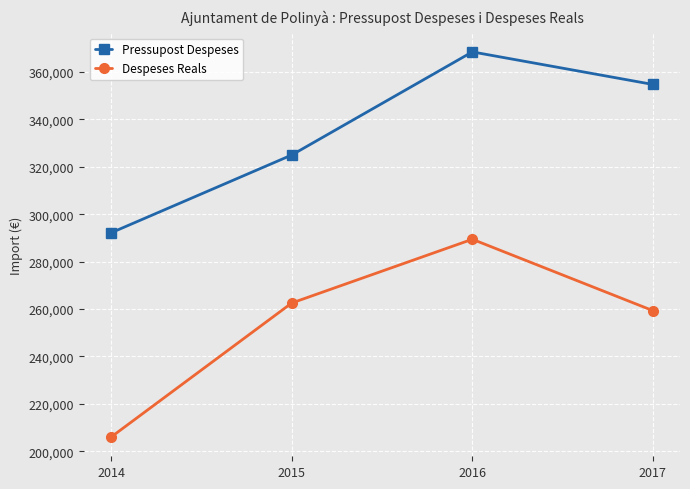

True or false: Despeses Reals and Pressupost Despeses intersect in this chart.

False